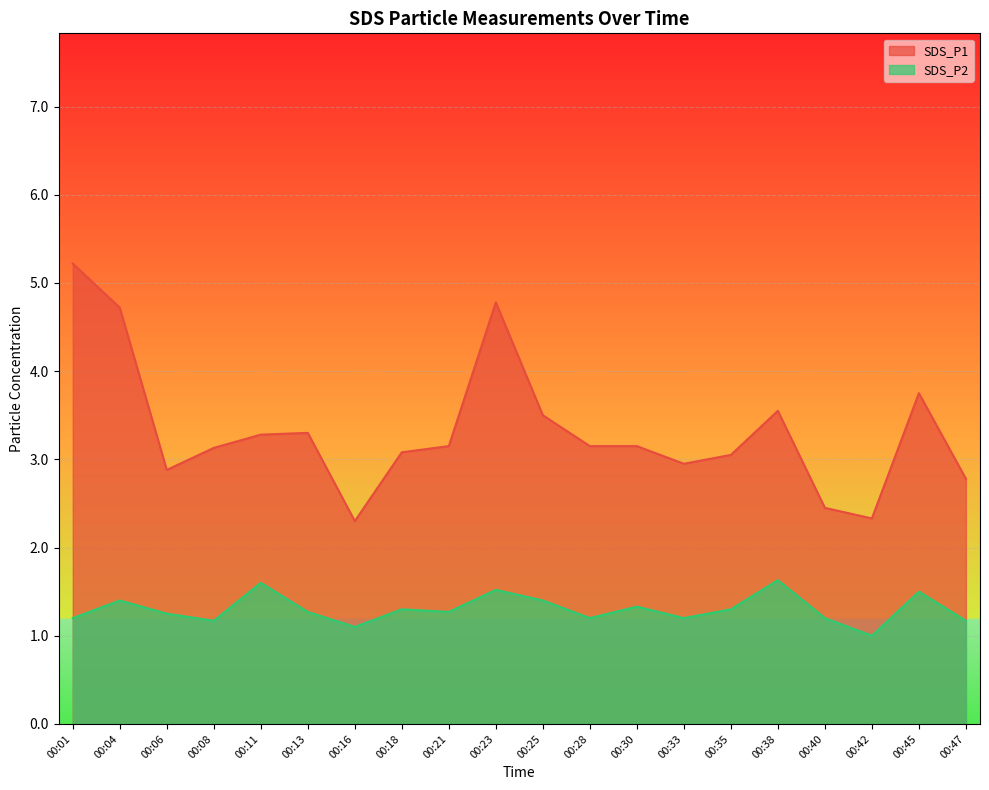

Which series has the largest total across all categories?

SDS_P1